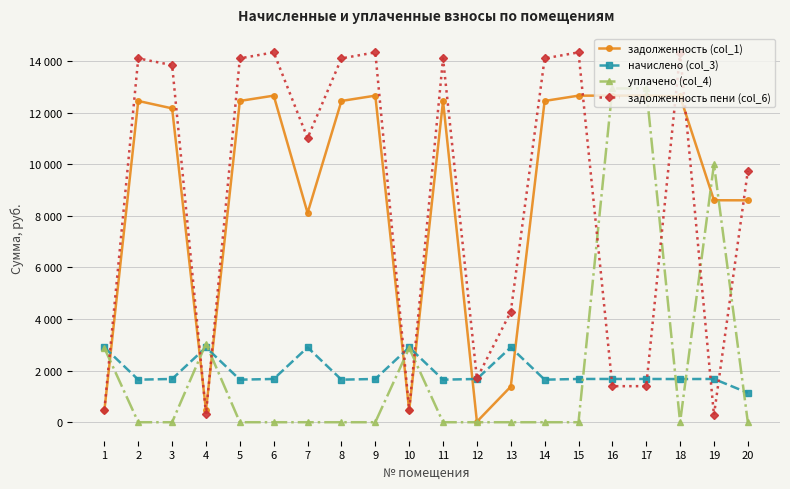

Which category has the lowest value in the задолженность (col_1) series?

12